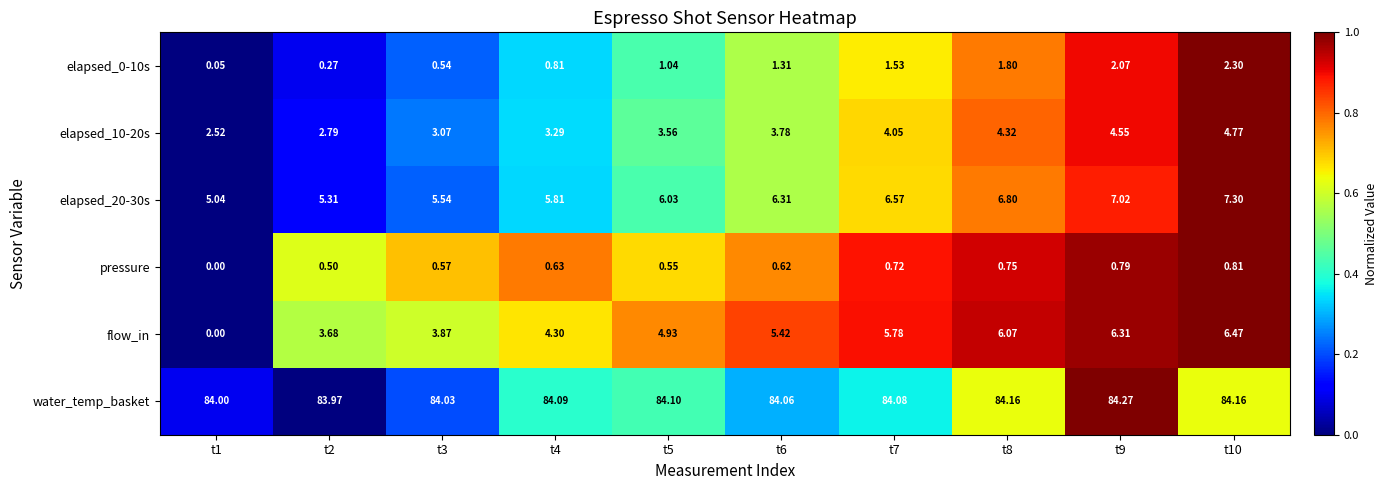

Is the value of elapsed_20-30s at t3 greater than the value of pressure at t2?

Yes